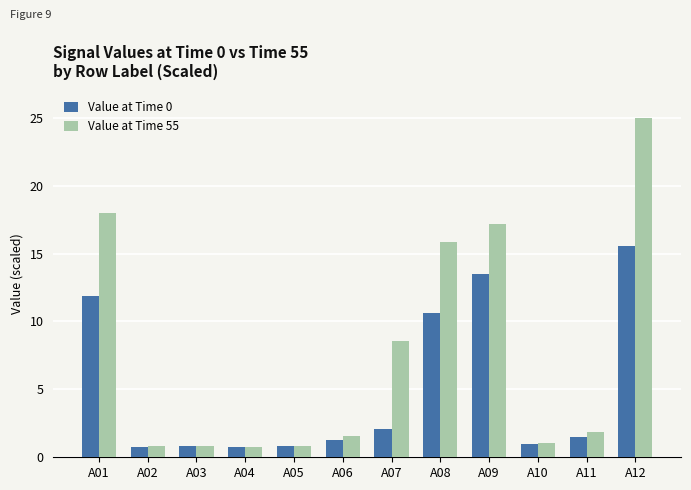

Count the number of categories in the chart.

12